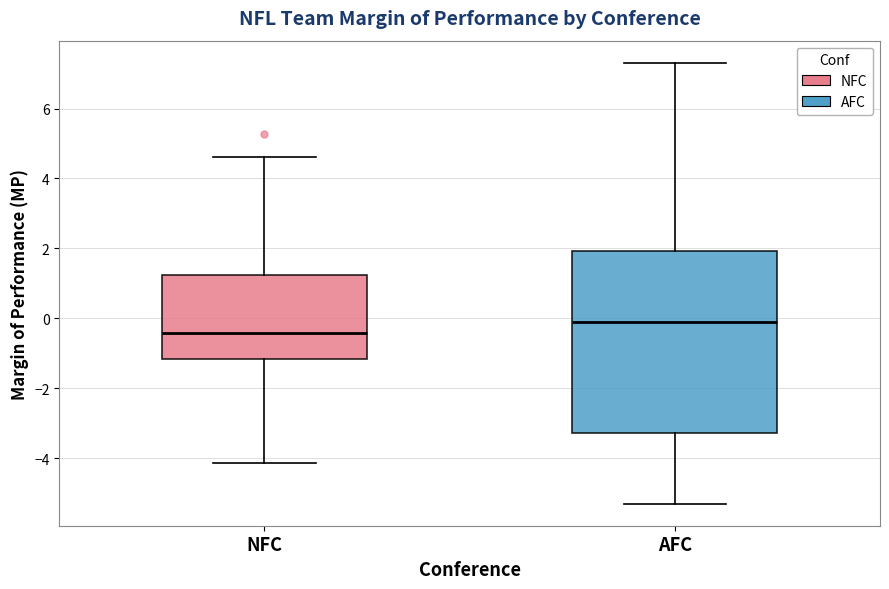

Reading left to right, read every box against the y-axis: the position of its median line, the range the box covers, and the ends of its whiskers. The values are not printed on the chart, so give them approximately, as read against the axis.

NFC: median -0.4, box -1.2 to 1.2, whiskers -4.2 to 4.6
AFC: median 0.0, box -3.2 to 2.0, whiskers -5.2 to 7.4